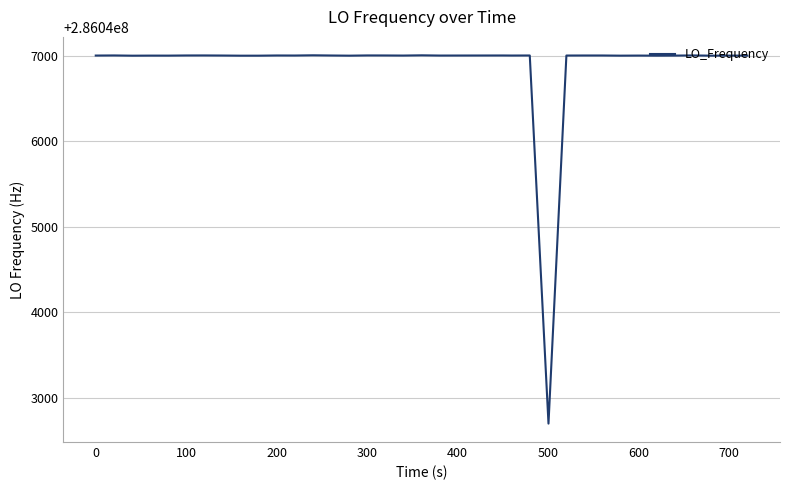

What is the difference between the maximum and minimum values?

4303.2